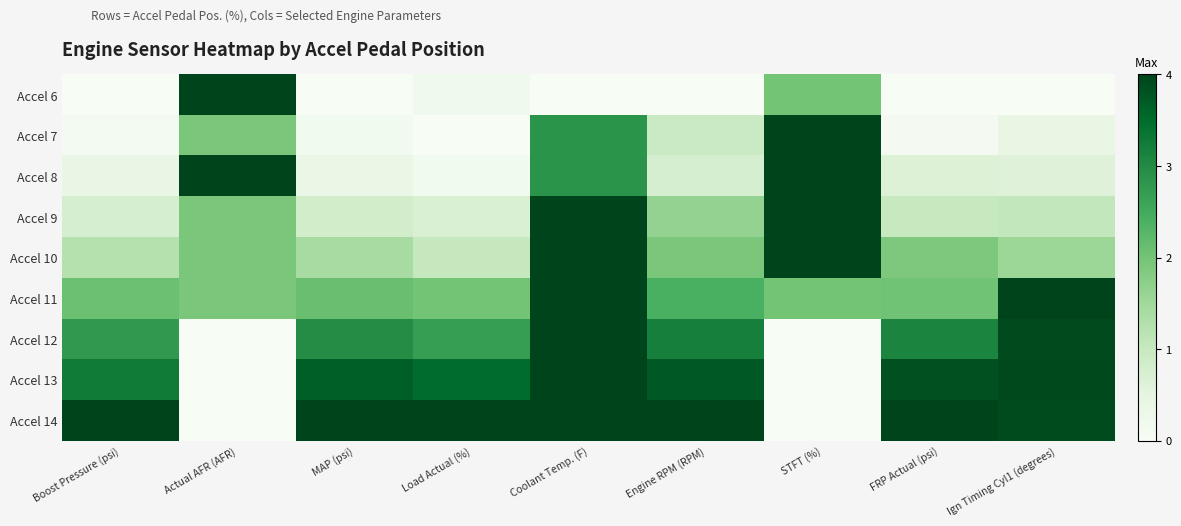

Reading left to right, transcribe all the data shown in this chart.

Accel 6: Boost Pressure (psi)=0.0	Actual AFR (AFR)=1.0	MAP (psi)=0.0	Load Actual (%)=0.1	Coolant Temp. (F)=0.0	Engine RPM (RPM)=0.0	STFT (%)=0.5	FRP Actual (psi)=0.0	Ign Timing Cyl1 (degrees)=0.0
Accel 7: Boost Pressure (psi)=0.0	Actual AFR (AFR)=0.5	MAP (psi)=0.0	Load Actual (%)=0.0	Coolant Temp. (F)=0.7	Engine RPM (RPM)=0.2	STFT (%)=1.0	FRP Actual (psi)=0.0	Ign Timing Cyl1 (degrees)=0.1
Accel 8: Boost Pressure (psi)=0.1	Actual AFR (AFR)=1.0	MAP (psi)=0.1	Load Actual (%)=0.0	Coolant Temp. (F)=0.7	Engine RPM (RPM)=0.2	STFT (%)=1.0	FRP Actual (psi)=0.2	Ign Timing Cyl1 (degrees)=0.1
Accel 9: Boost Pressure (psi)=0.2	Actual AFR (AFR)=0.5	MAP (psi)=0.2	Load Actual (%)=0.2	Coolant Temp. (F)=1.0	Engine RPM (RPM)=0.4	STFT (%)=1.0	FRP Actual (psi)=0.2	Ign Timing Cyl1 (degrees)=0.3
Accel 10: Boost Pressure (psi)=0.3	Actual AFR (AFR)=0.5	MAP (psi)=0.4	Load Actual (%)=0.3	Coolant Temp. (F)=1.0	Engine RPM (RPM)=0.5	STFT (%)=1.0	FRP Actual (psi)=0.5	Ign Timing Cyl1 (degrees)=0.4
Accel 11: Boost Pressure (psi)=0.5	Actual AFR (AFR)=0.5	MAP (psi)=0.5	Load Actual (%)=0.5	Coolant Temp. (F)=1.0	Engine RPM (RPM)=0.6	STFT (%)=0.5	FRP Actual (psi)=0.5	Ign Timing Cyl1 (degrees)=1.0
Accel 12: Boost Pressure (psi)=0.7	Actual AFR (AFR)=0.0	MAP (psi)=0.7	Load Actual (%)=0.7	Coolant Temp. (F)=1.0	Engine RPM (RPM)=0.8	STFT (%)=0.0	FRP Actual (psi)=0.8	Ign Timing Cyl1 (degrees)=1.0
Accel 13: Boost Pressure (psi)=0.8	Actual AFR (AFR)=0.0	MAP (psi)=0.9	Load Actual (%)=0.9	Coolant Temp. (F)=1.0	Engine RPM (RPM)=0.9	STFT (%)=0.0	FRP Actual (psi)=1.0	Ign Timing Cyl1 (degrees)=1.0
Accel 14: Boost Pressure (psi)=1.0	Actual AFR (AFR)=0.0	MAP (psi)=1.0	Load Actual (%)=1.0	Coolant Temp. (F)=1.0	Engine RPM (RPM)=1.0	STFT (%)=0.0	FRP Actual (psi)=1.0	Ign Timing Cyl1 (degrees)=1.0